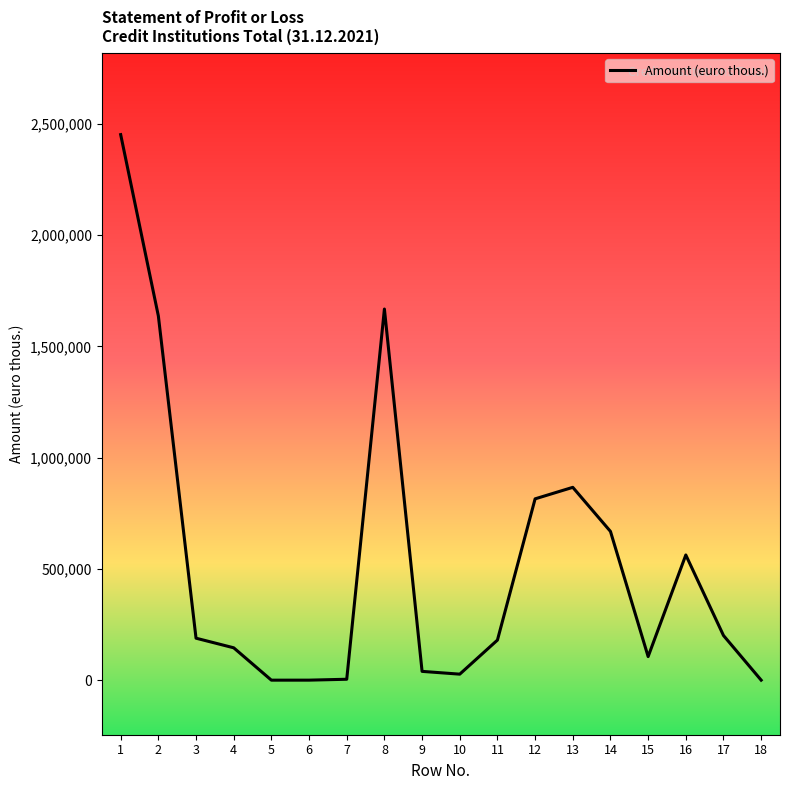

What is the greatest value displayed?

2451771